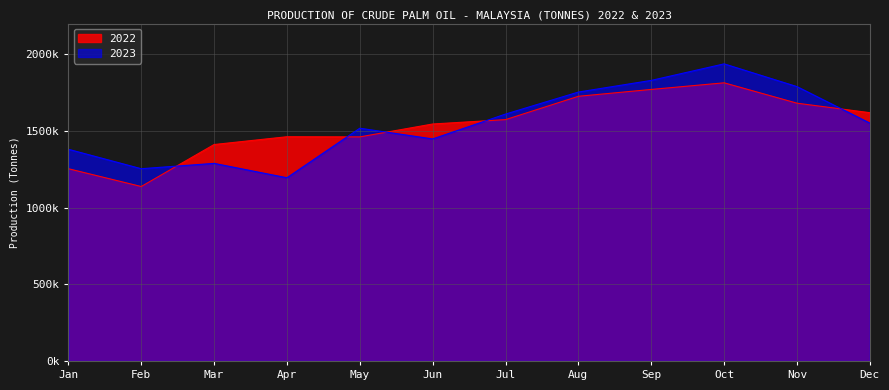

Reading right to left, list all the values displayed in this chart.

2022: 1618833	1680741	1813596	1770441	1725787	1573563	1545111	1461029	1462053	1411223	1137462	1253581
2023: 1550796	1788870	1937224	1829434	1753472	1609927	1447697	1517634	1194559	1288354	1253573	1380410